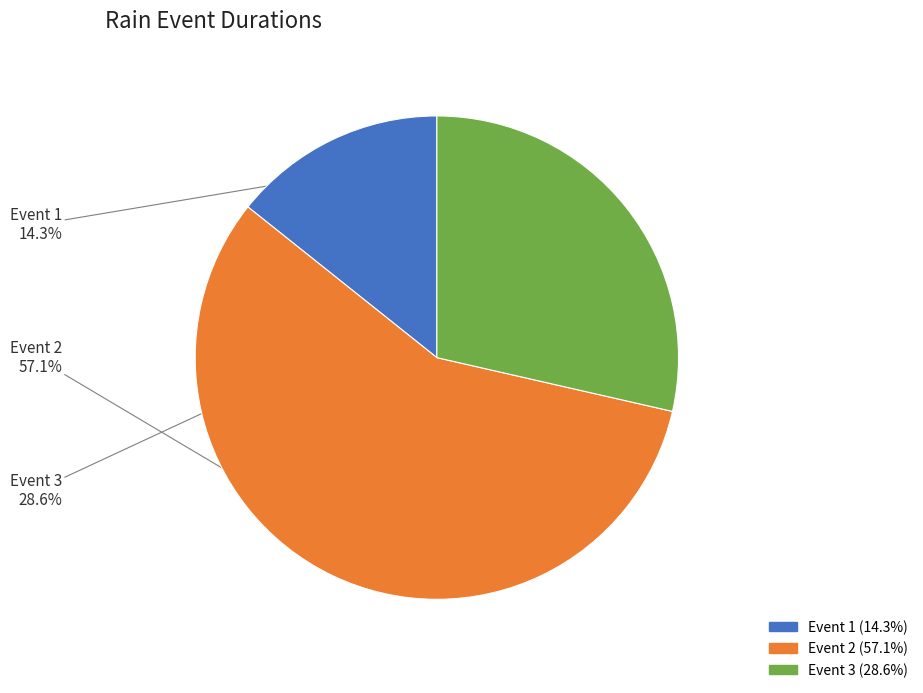

Does Event 2 account for over 50% of the chart?

Yes